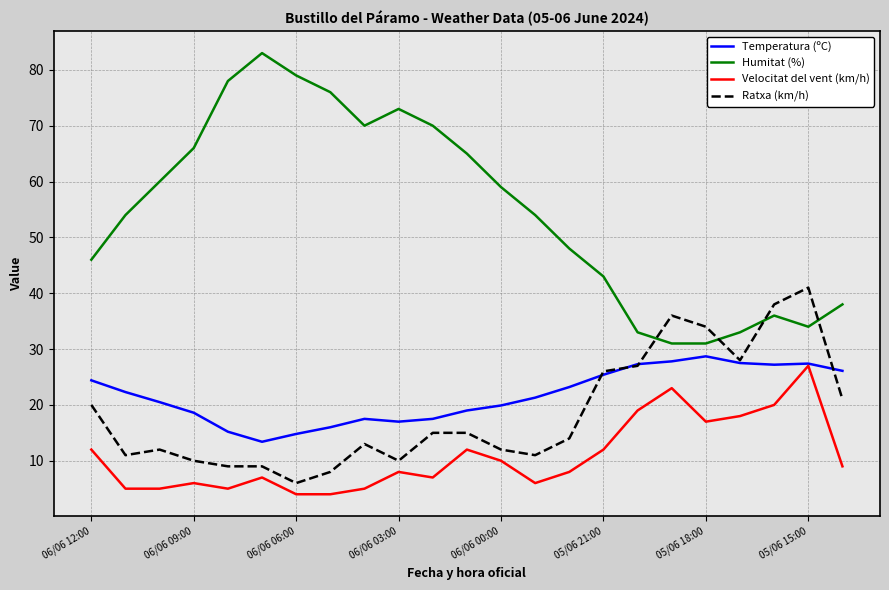

True or false: Velocitat del vent (km/h) and Ratxa (km/h) cross at least once.

False